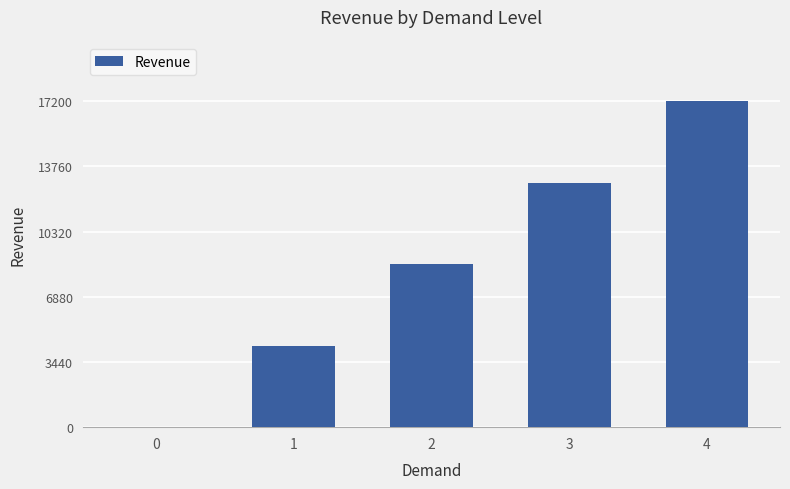

Does the chart contain stacked bars?

No